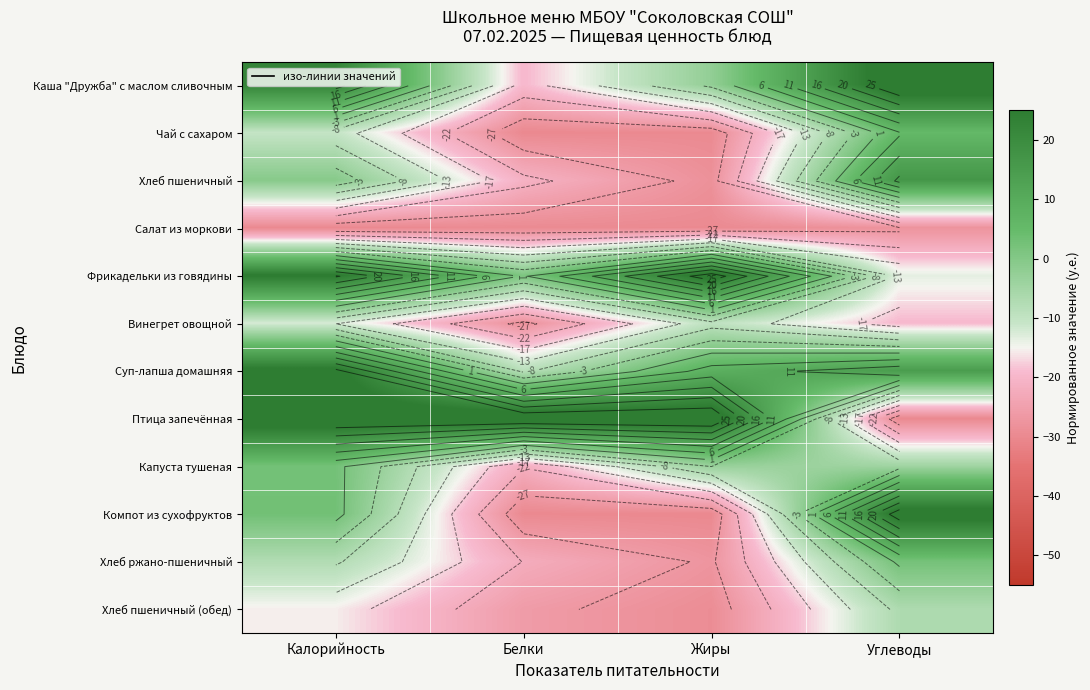

At which label does Хлеб пшеничный (обед) reach its peak?

Углеводы